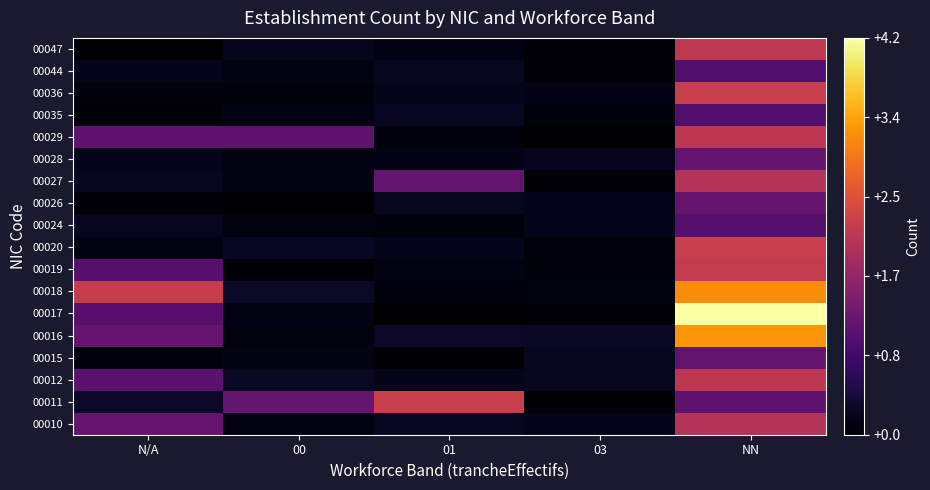

At which category is the sum across all series the highest?

NN